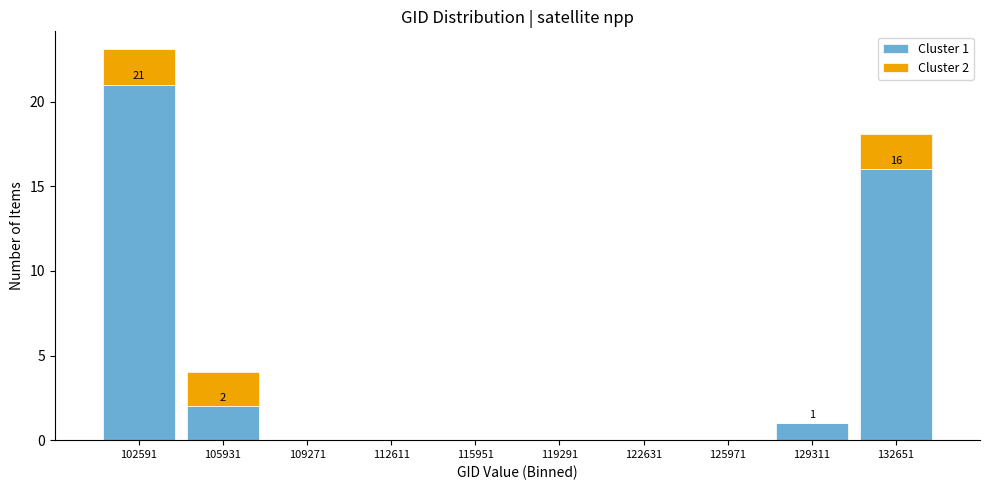

Which range on the x-axis has the tallest stacked bar (by total height)?

101000 to 104500